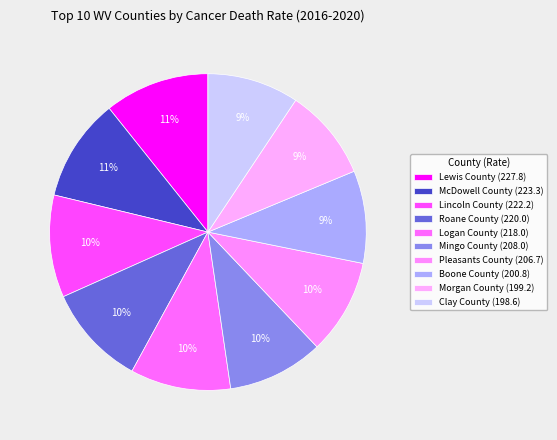

Approximately how many times larger is the value at Lewis County compared to Lincoln County?

1.0